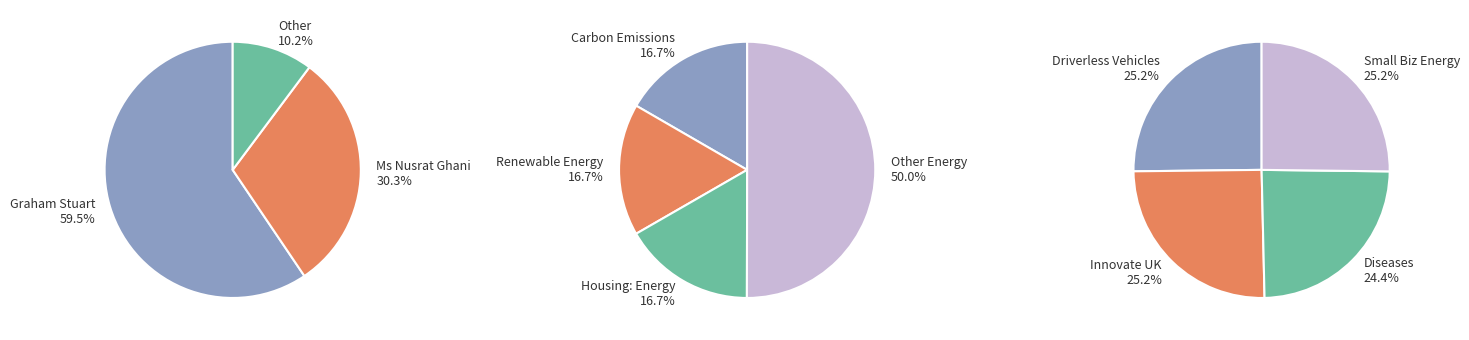

True or false: Housing: Energy accounts for 21% of the total.

False